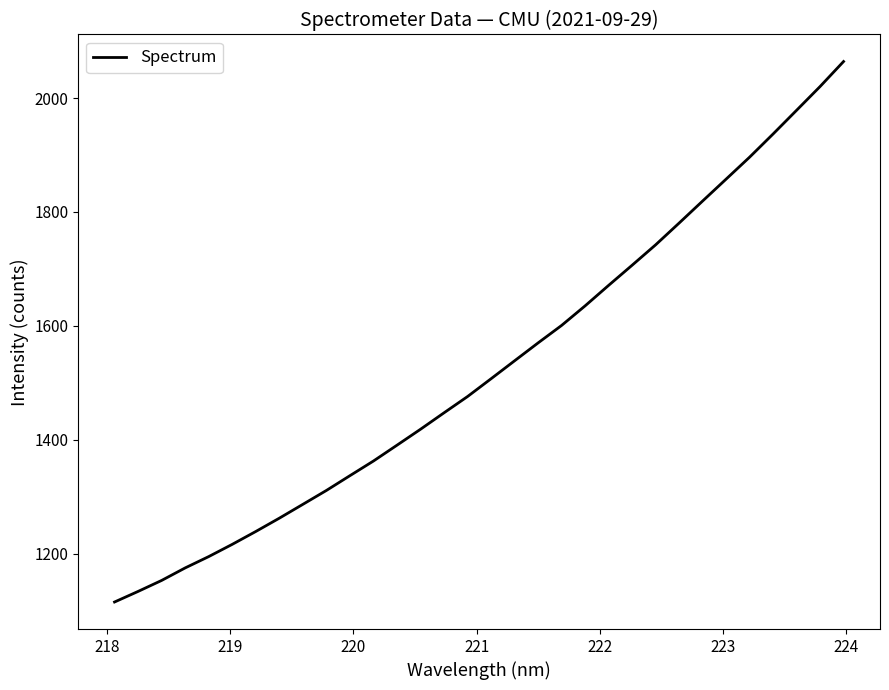

What is the difference between the maximum and minimum values?

948.9